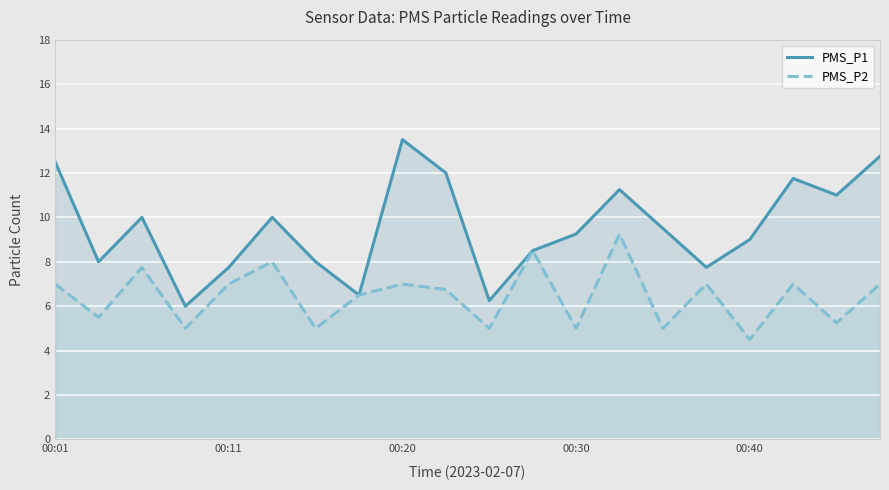

What are all the series names shown in the legend?

PMS_P1, PMS_P2